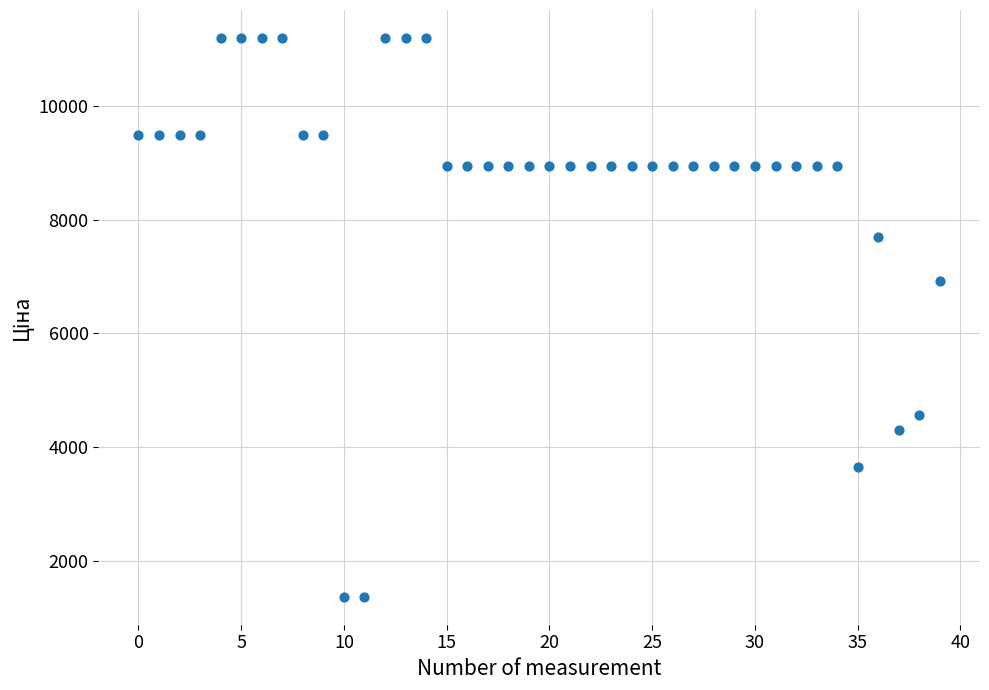

What Y value in the scatter plot is closest to 6281?

6925.7